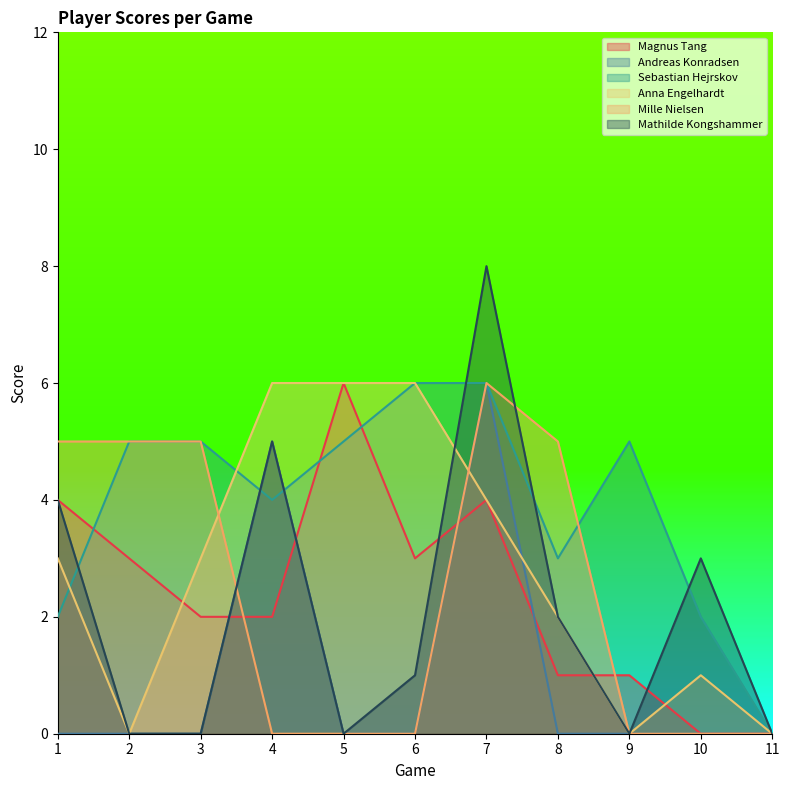

Reading right to left, what are all the values shown in this chart?

Magnus Tang: 11=0	10=0	9=1	8=1	7=4	6=3	5=6	4=2	3=2	2=3	1=4
Andreas Konradsen: 11=0	10=0	9=0	8=0	7=6	6=0	5=0	4=5	3=0	2=0	1=0
Sebastian Hejrskov: 11=0	10=2	9=5	8=3	7=6	6=6	5=5	4=4	3=5	2=5	1=2
Anna Engelhardt: 11=0	10=1	9=0	8=2	7=4	6=6	5=6	4=6	3=3	2=0	1=3
Mille Nielsen: 11=0	10=0	9=0	8=5	7=6	6=0	5=0	4=0	3=5	2=5	1=5
Mathilde Kongshammer: 11=0	10=3	9=0	8=2	7=8	6=1	5=0	4=5	3=0	2=0	1=4